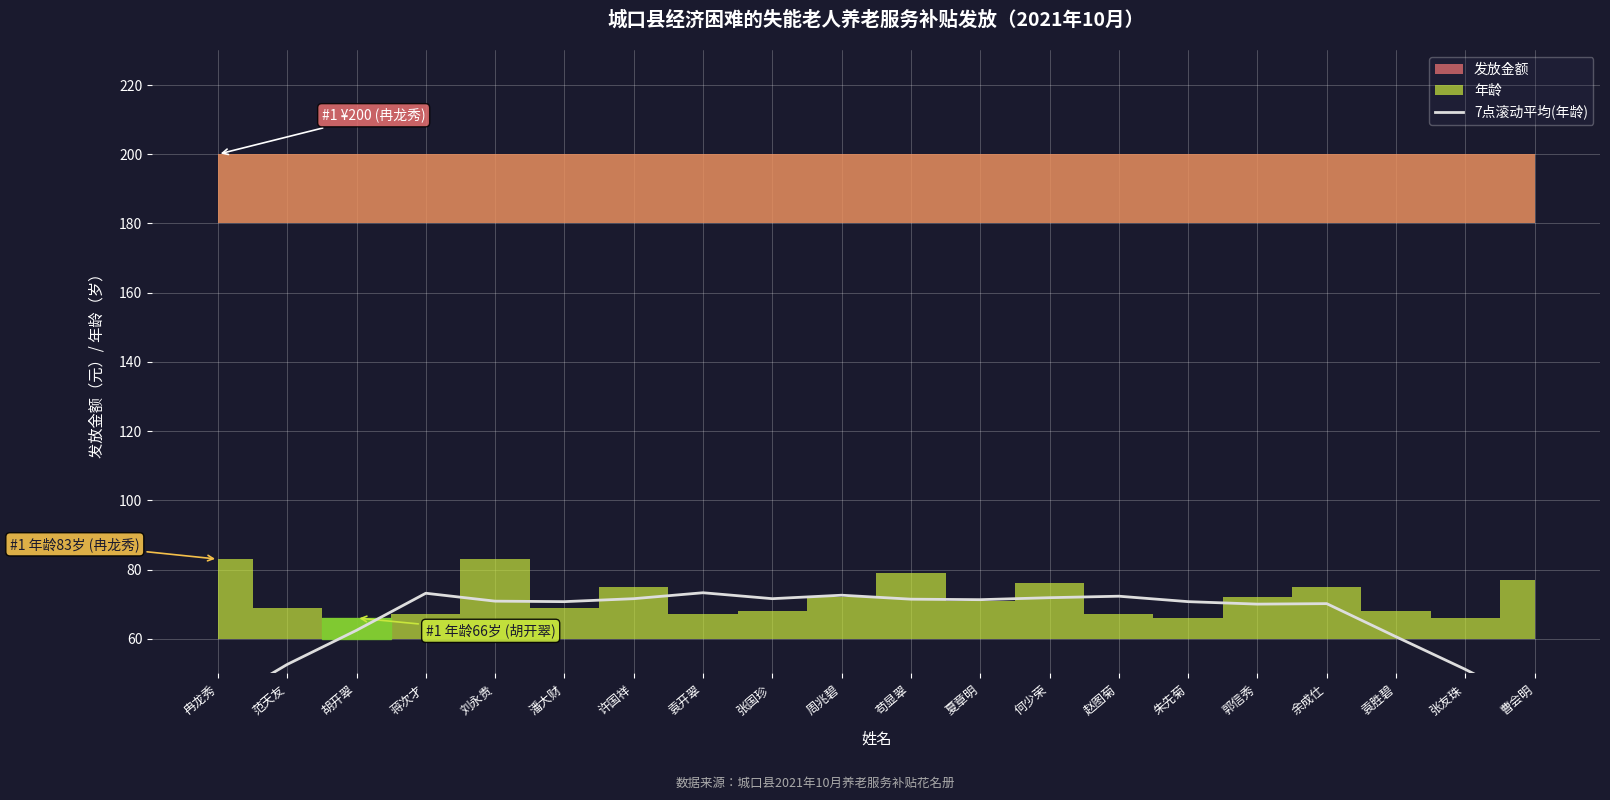

The value at 袁胜碧 is 106.8. True or false?

False